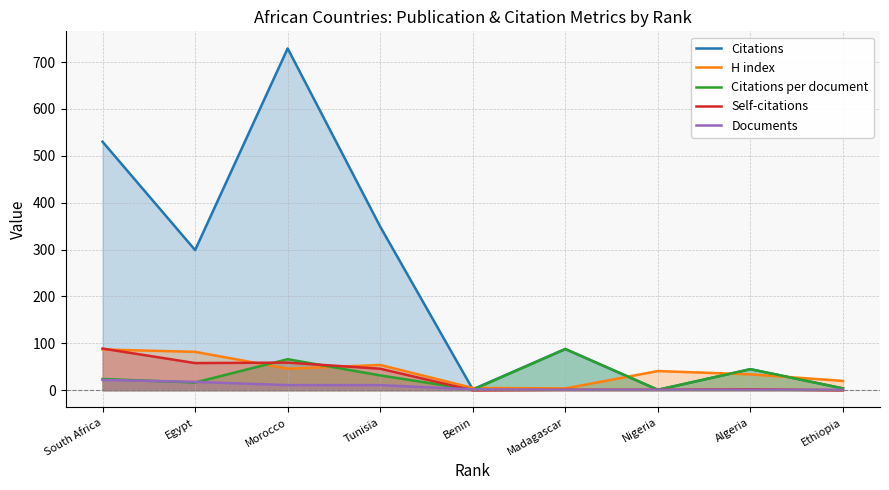

What are all the series names shown in the legend?

Citations, H index, Citations per document, Self-citations, Documents